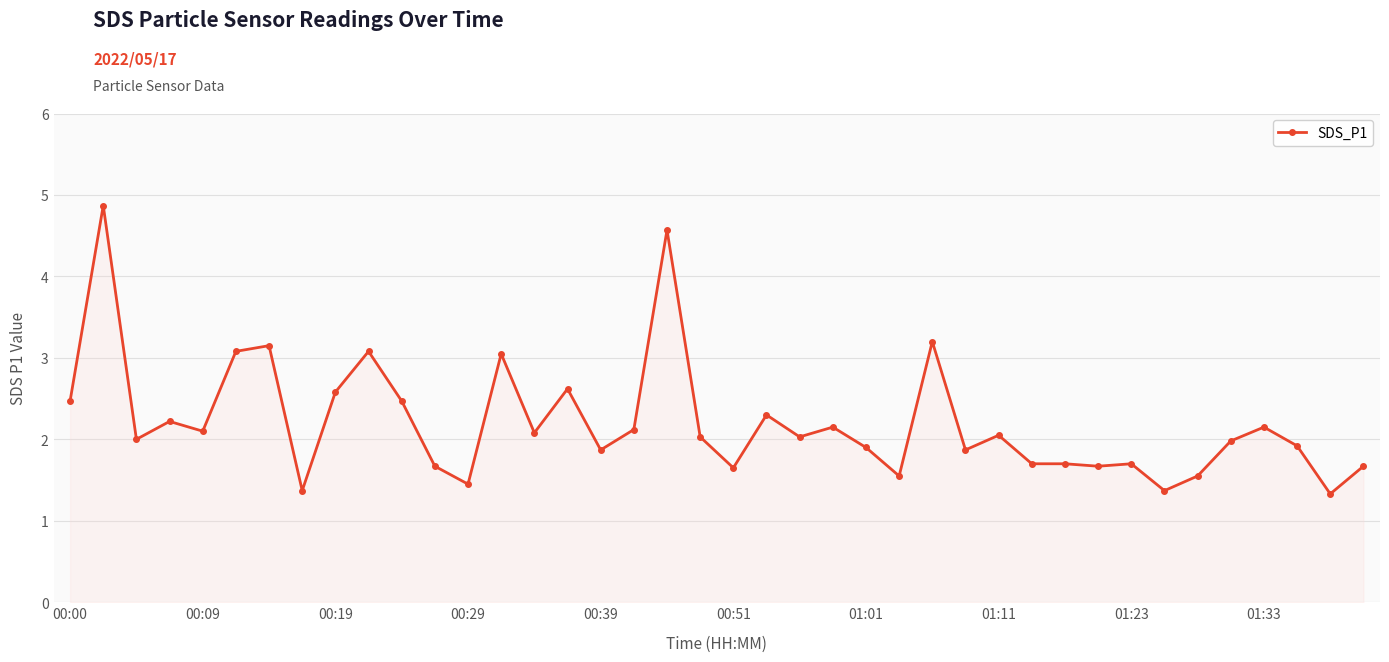

What is the maximum value shown in the chart?

4.9